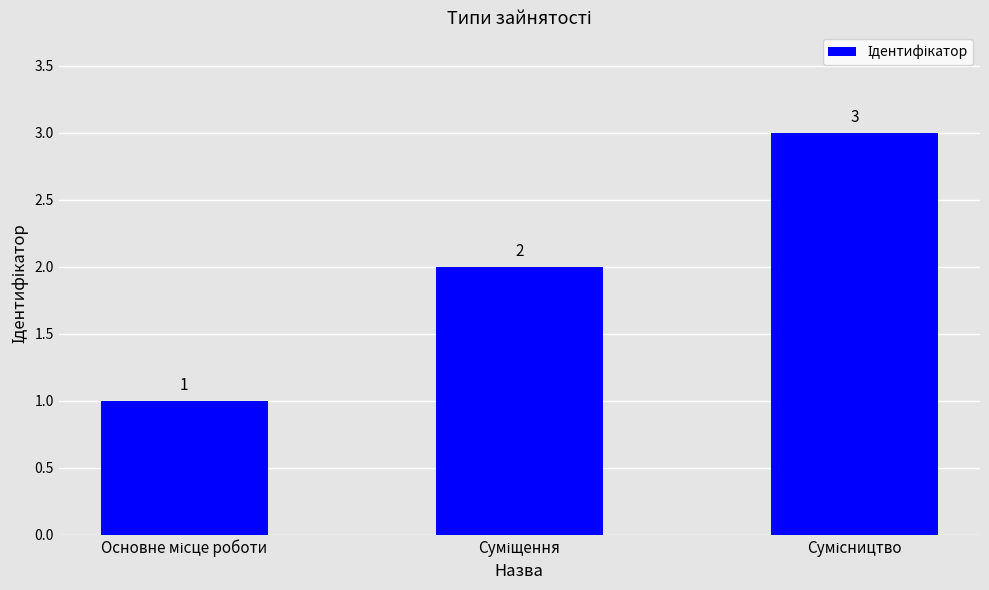

Reading right to left, list all the values displayed in this chart.

3	2	1